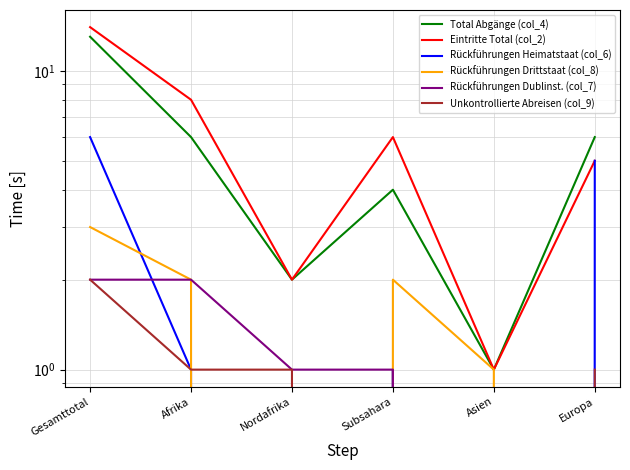

Rank the categories by Total Abgänge (col_4) value from lowest to highest.

Asien, Nordafrika, Subsahara, Afrika, Europa, Gesamttotal